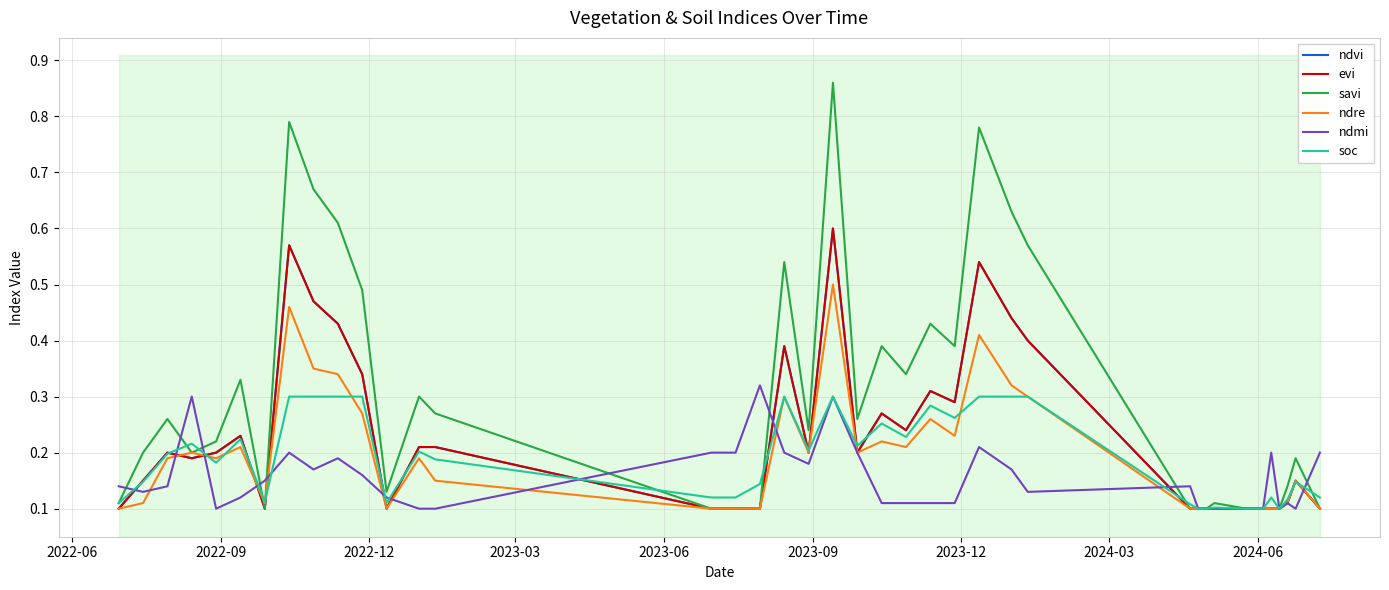

What are all the series names shown in the legend?

ndvi, evi, savi, ndre, ndmi, soc